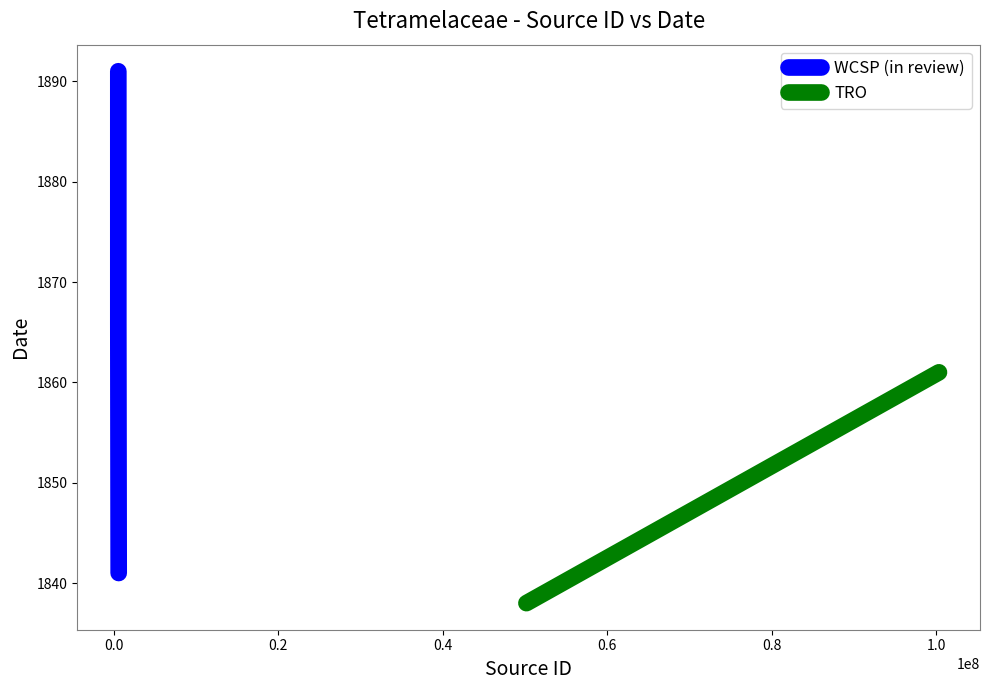

Read the value at kew-2386229.

1891